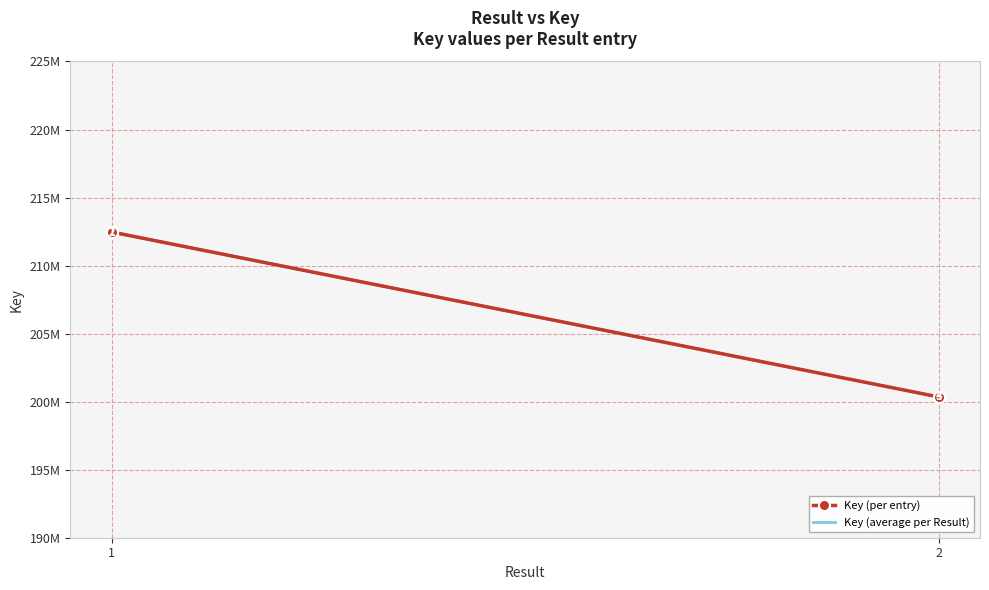

The chart shows a value of 302506832 at 1. True or false?

False